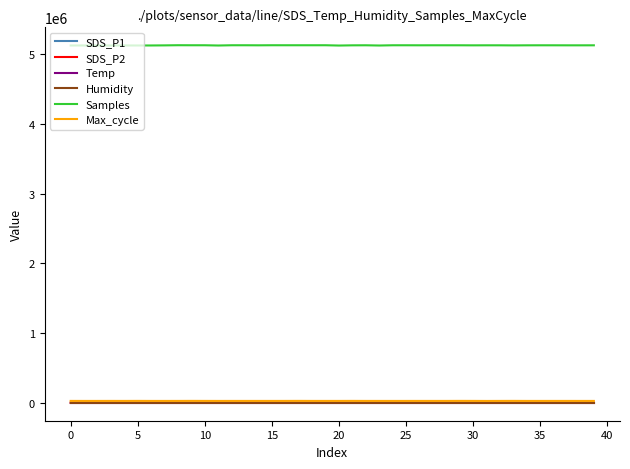

Which series has the largest total across all categories?

Samples